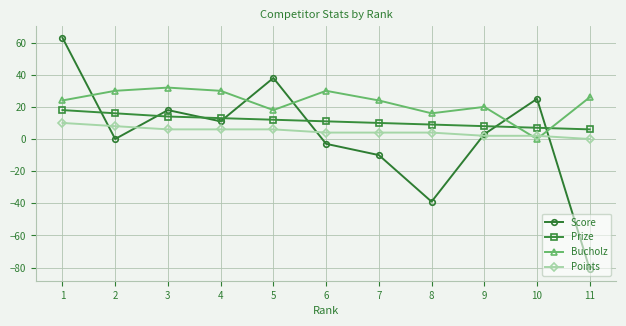

How many series are shown in this chart?

4